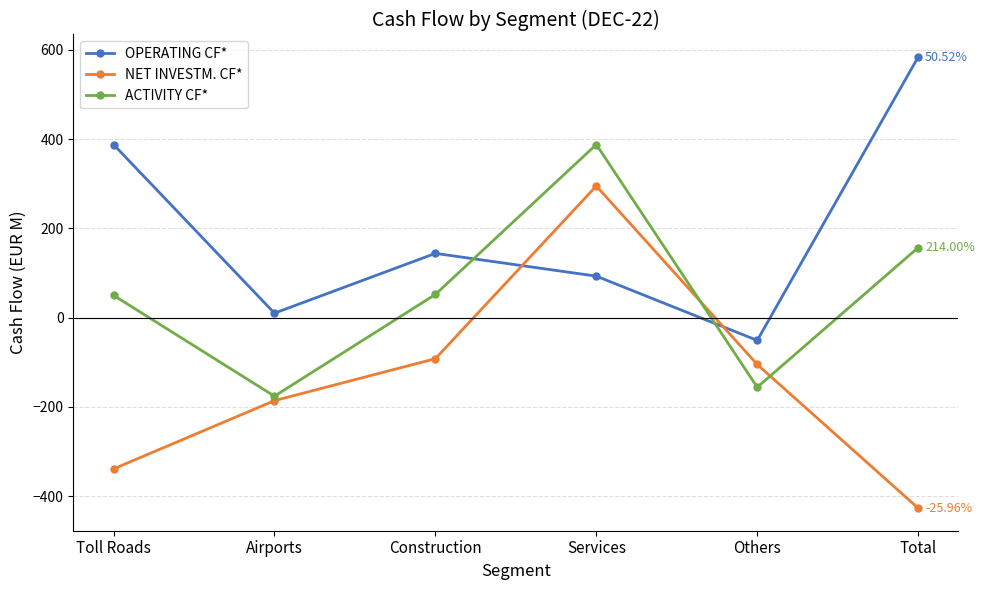

What is the smallest value displayed?

-427